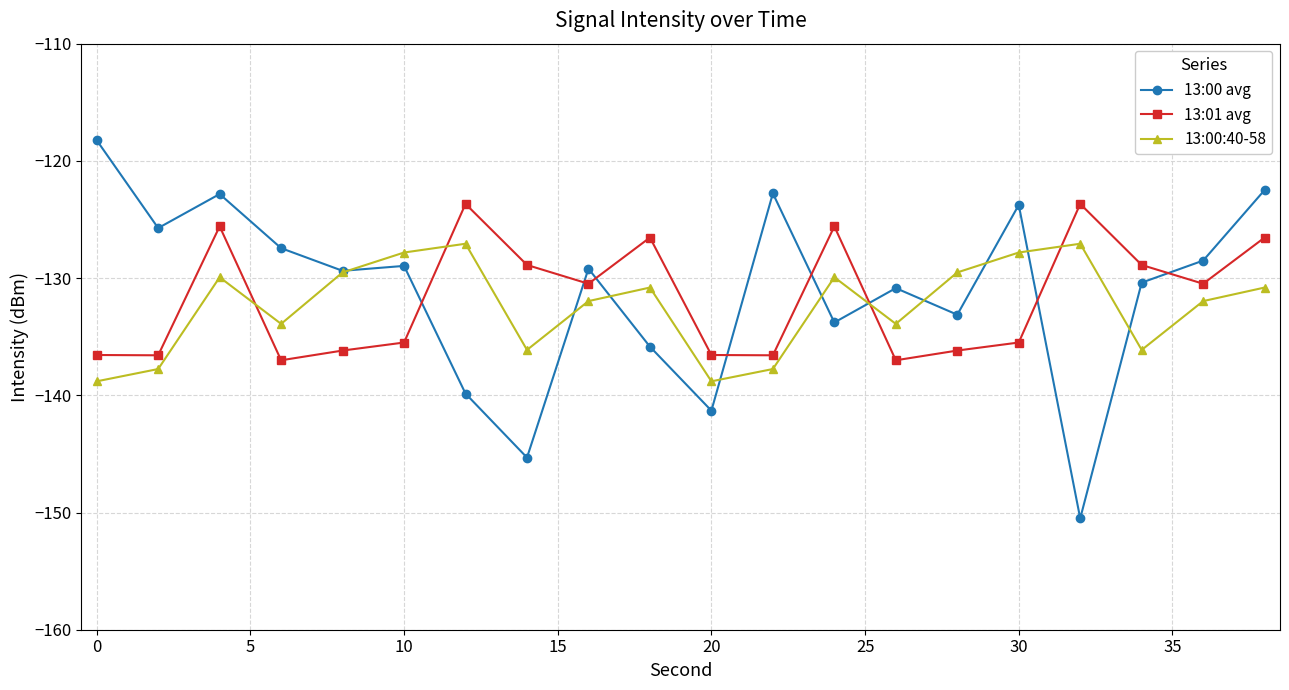

List the series in order of their peak value, lowest first.

13:00:40-58, 13:01 avg, 13:00 avg